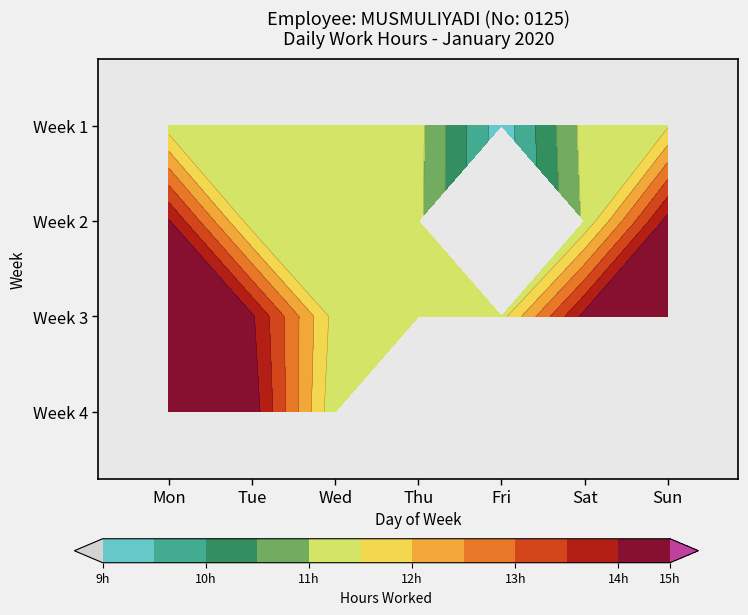

Is it true that Week 3 equals 14.2 at Sat?

True